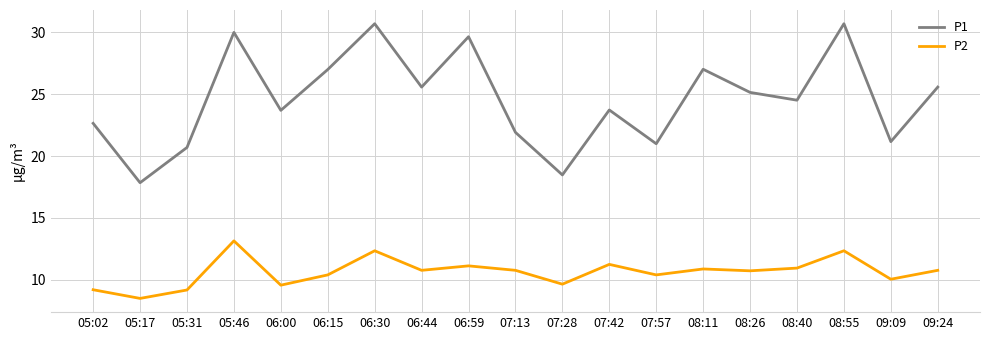

Which series has the largest range (max minus min)?

P1